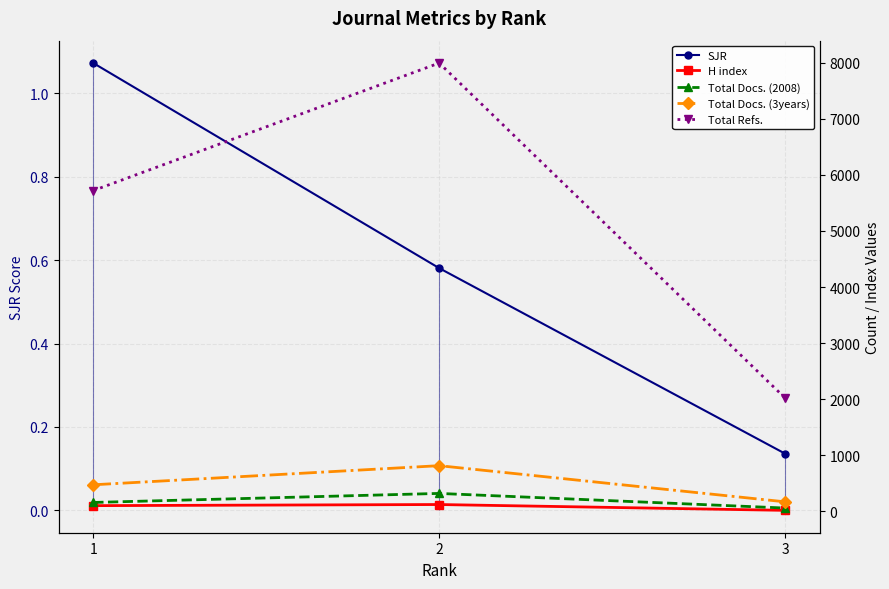

What are all the series names shown in the legend?

SJR, H index, Total Docs. (2008), Total Docs. (3years), Total Refs.